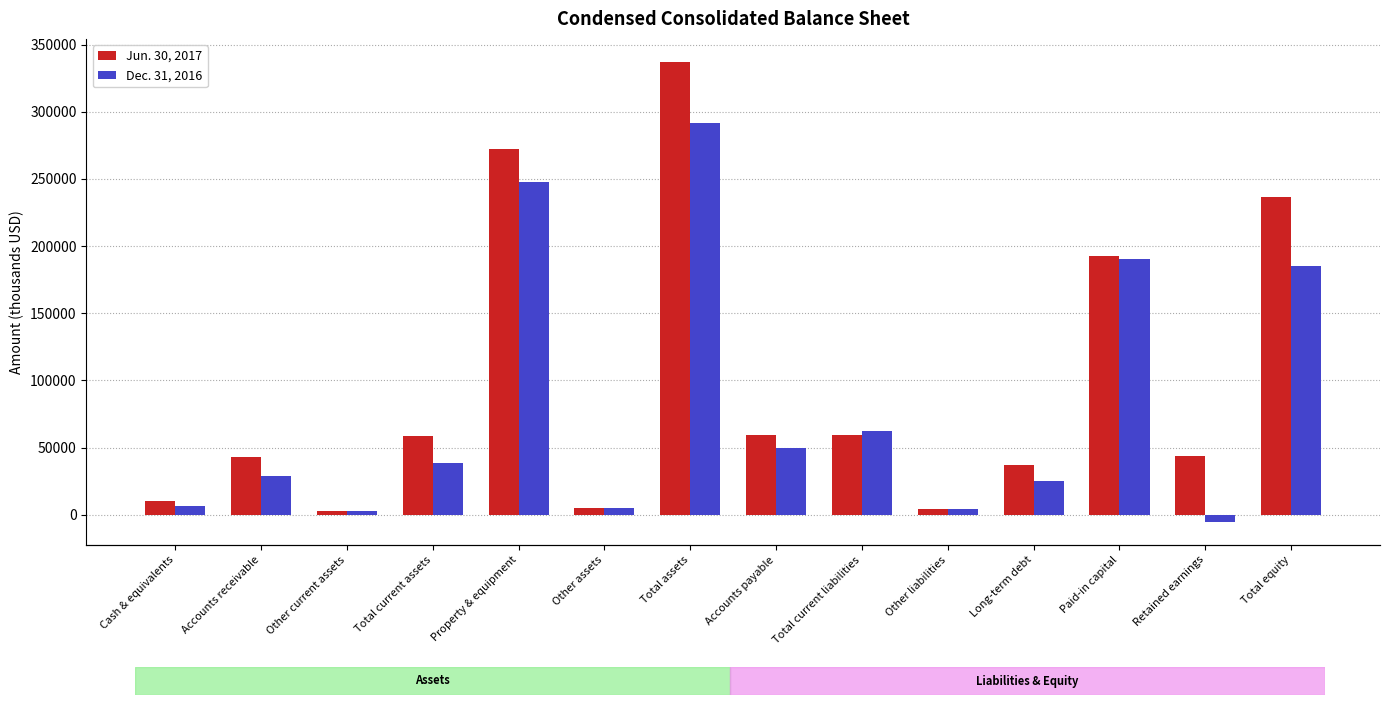

The Jun. 30, 2017 series shows 337152 at Total assets. True or false?

True